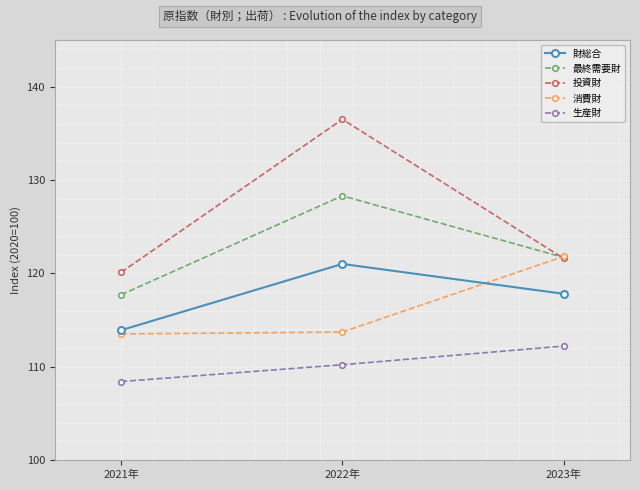

Which series has the widest spread of values?

投資財